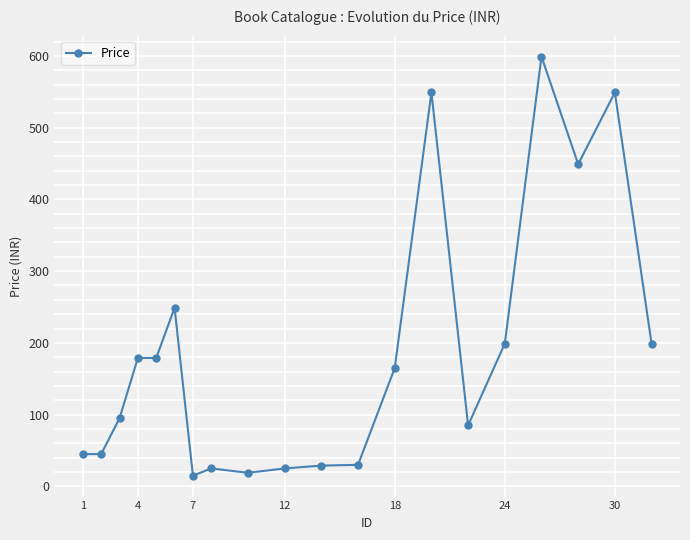

What is the difference between the maximum and minimum values?

584